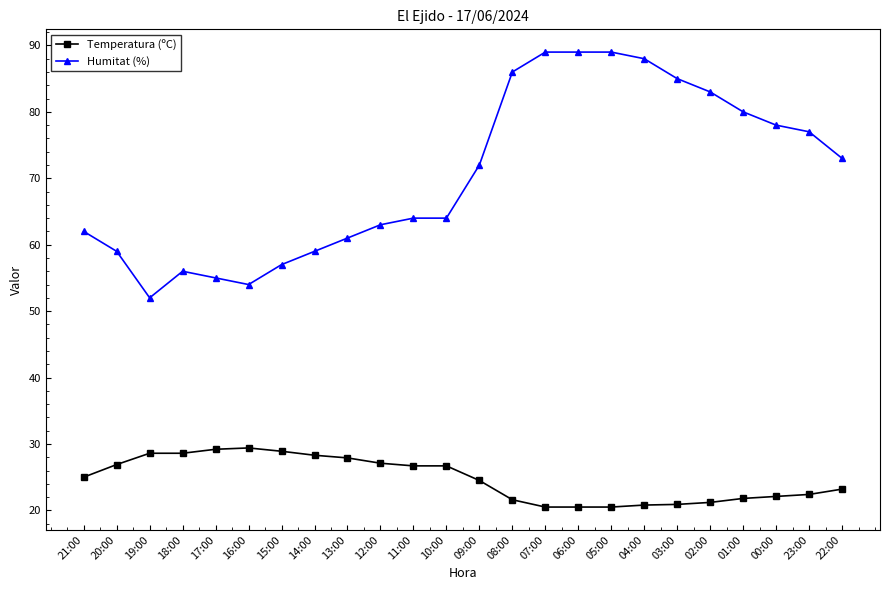

At which label is Humitat (%) closest to 70?

09:00